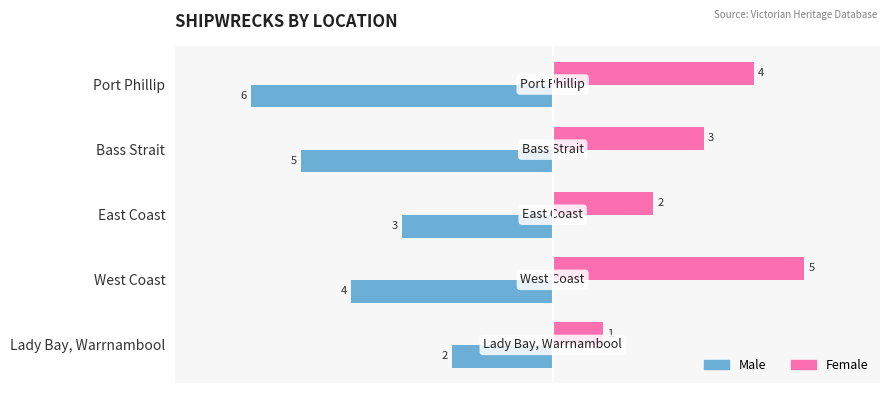

Which category has the highest value across all series?

West Coast